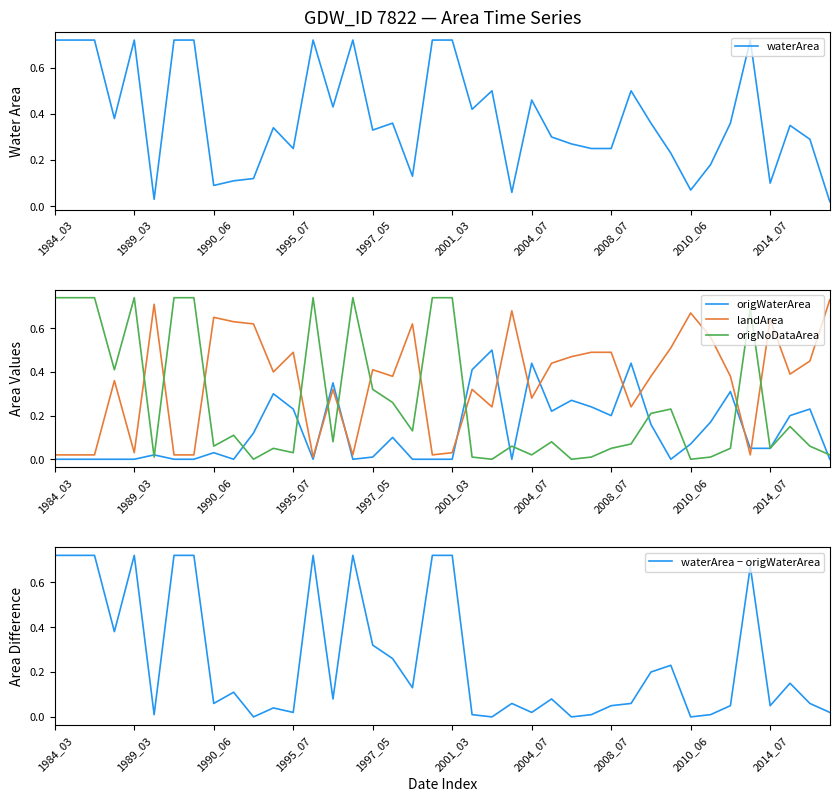

What is the maximum value for origWaterArea?

0.5